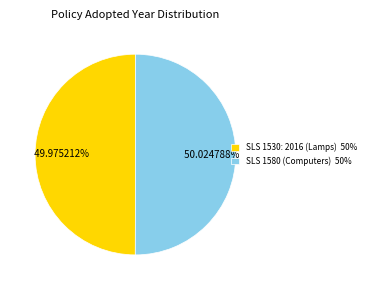

How many segments does this pie chart have?

2